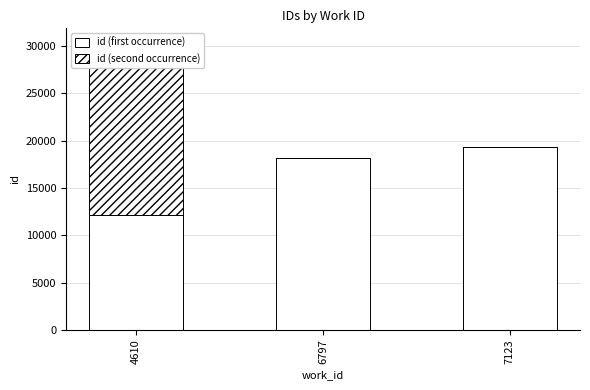

How many bars are there in total?

6